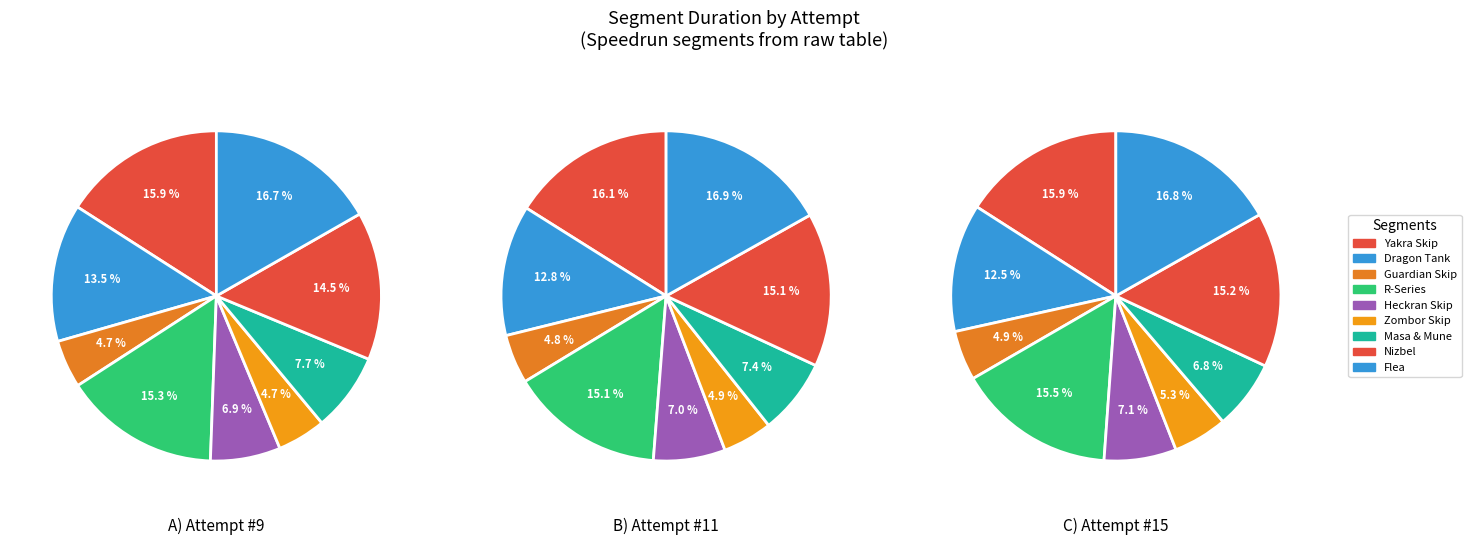

To the nearest percent, what is the difference between the Dragon Tank and Masa & Mune slice percentages?

6%